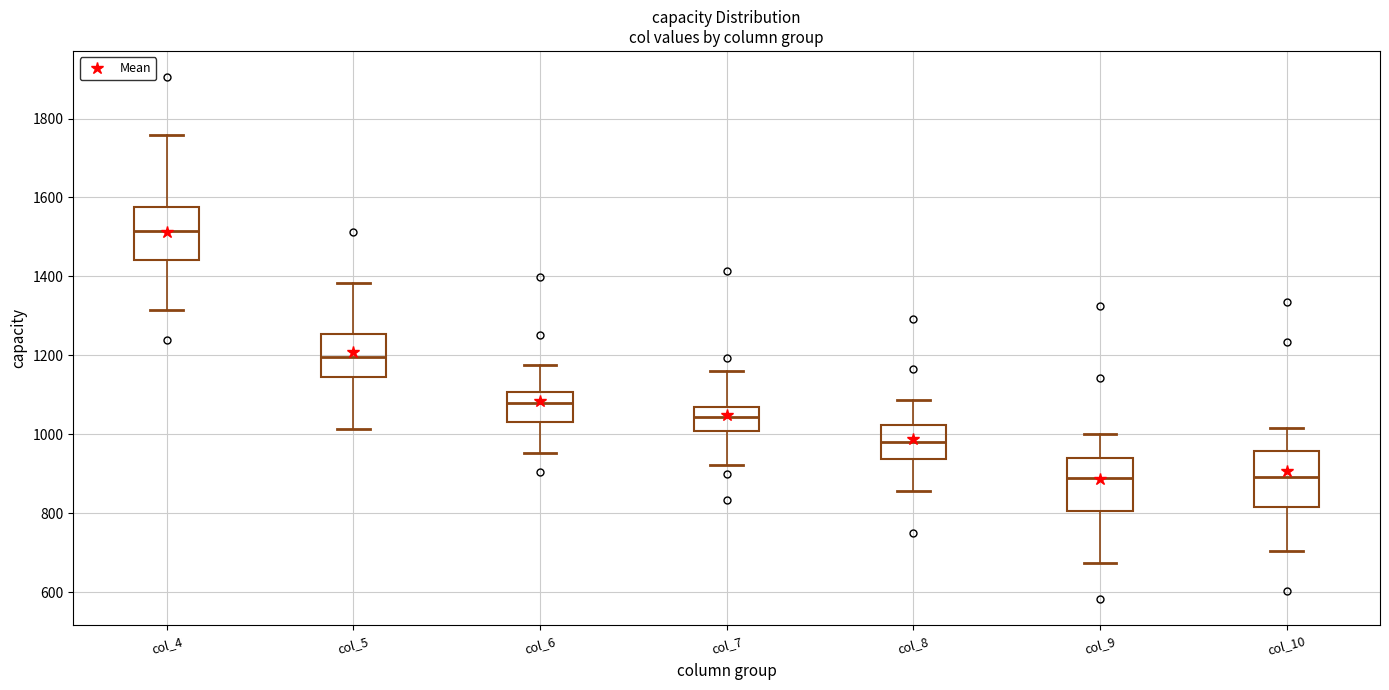

Reading left to right, transcribe this box plot: for each box, give where its median line is, the range the box spans, and where its two whiskers end, as read against the y-axis. The values are not printed on the chart, so give them approximately, as read against the axis.

col_4: median 1520, box 1440 to 1580, whiskers 1320 to 1760
col_5: median 1200, box 1140 to 1260, whiskers 1020 to 1380
col_6: median 1080, box 1040 to 1100, whiskers 960 to 1180
col_7: median 1040, box 1000 to 1060, whiskers 920 to 1160
col_8: median 980, box 940 to 1020, whiskers 860 to 1080
col_9: median 880, box 800 to 940, whiskers 680 to 1000
col_10: median 900, box 820 to 960, whiskers 700 to 1020